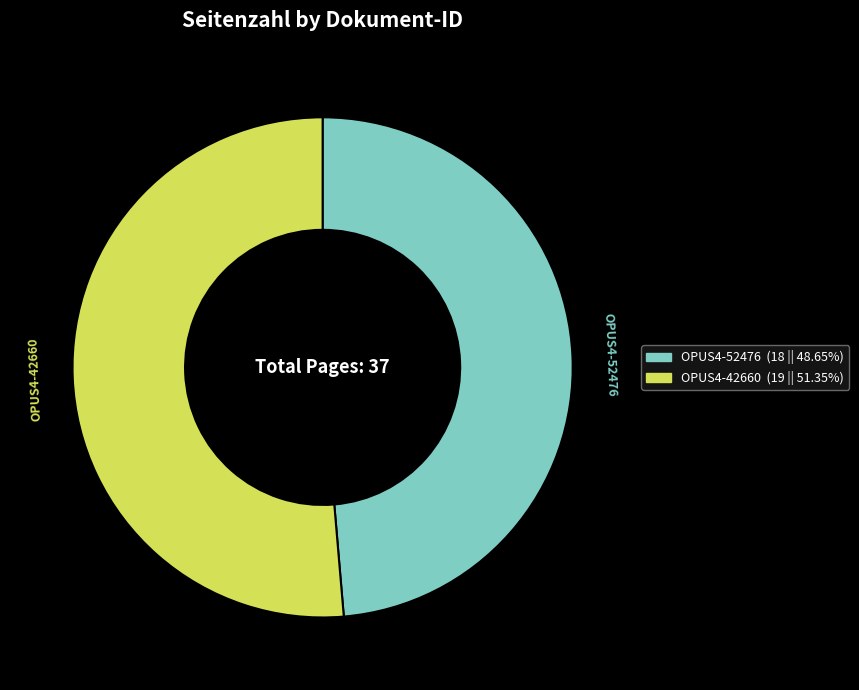

Do OPUS4-42660 and OPUS4-52476 together represent more than half of the pie?

Yes